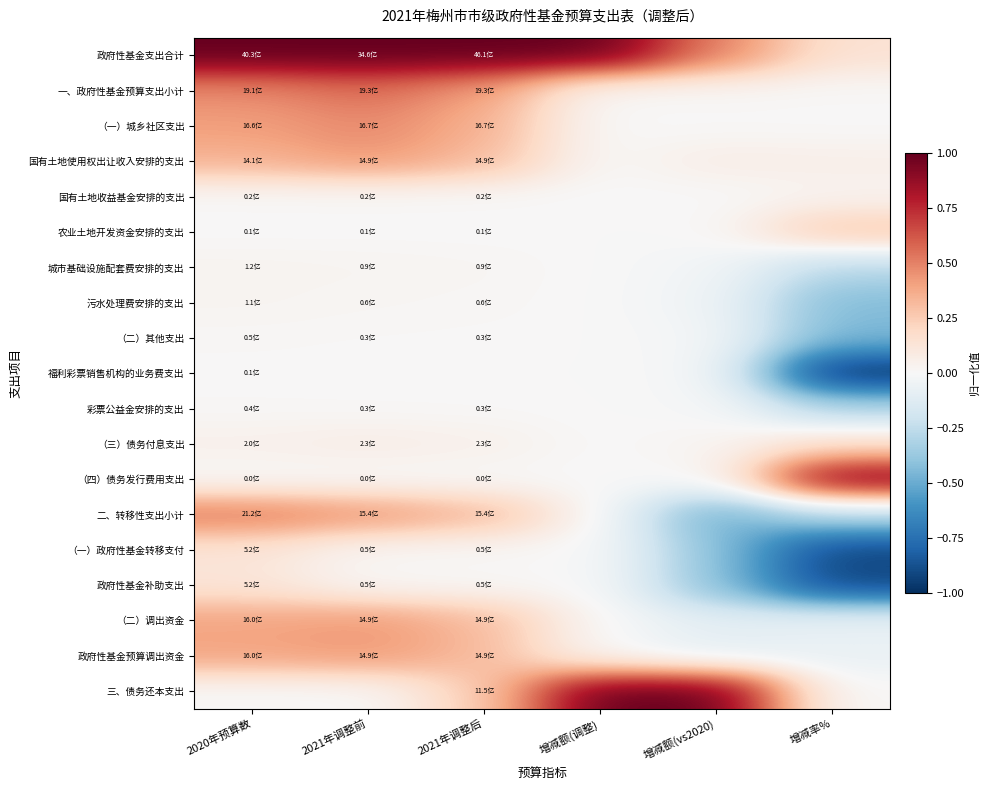

What is the maximum value shown in the chart?

1.0